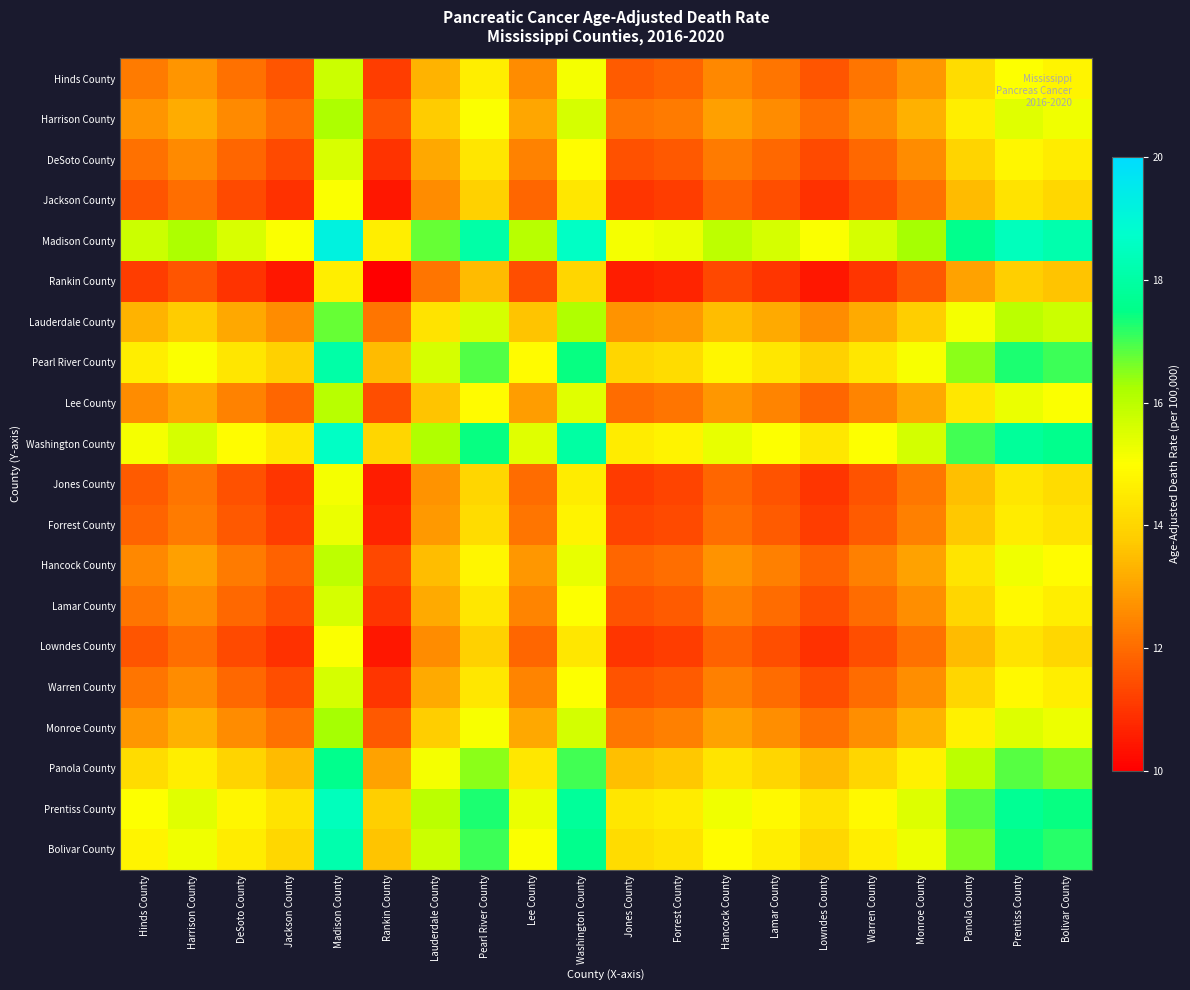

Which series has the largest total across all categories?

Madison County